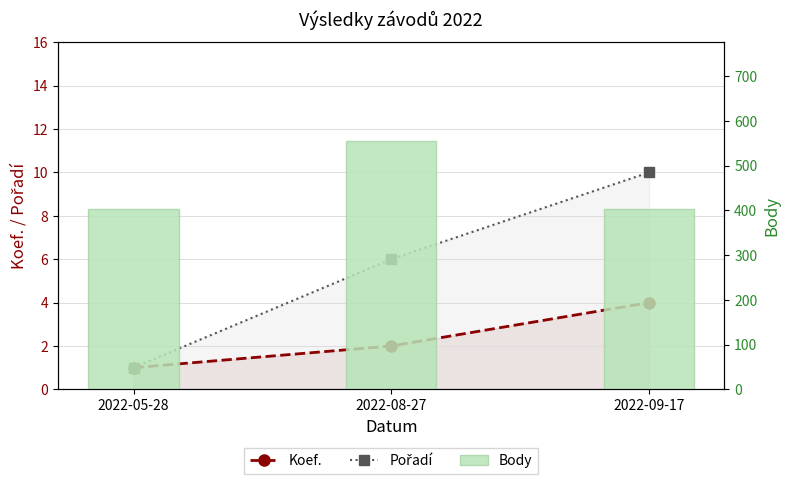

Reading right to left, transcribe all the data shown in this chart.

Koef.: 4	2	1
Pořadí: 10	6	1
Body: 404	554	402